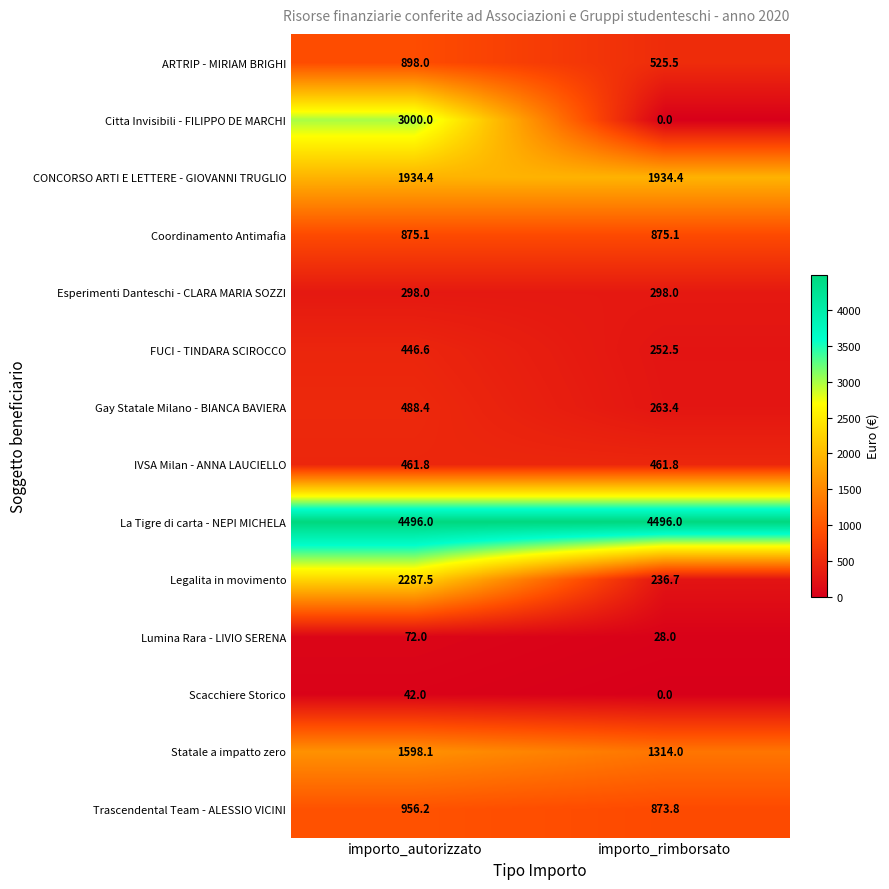

Count the number of categories in the chart.

2